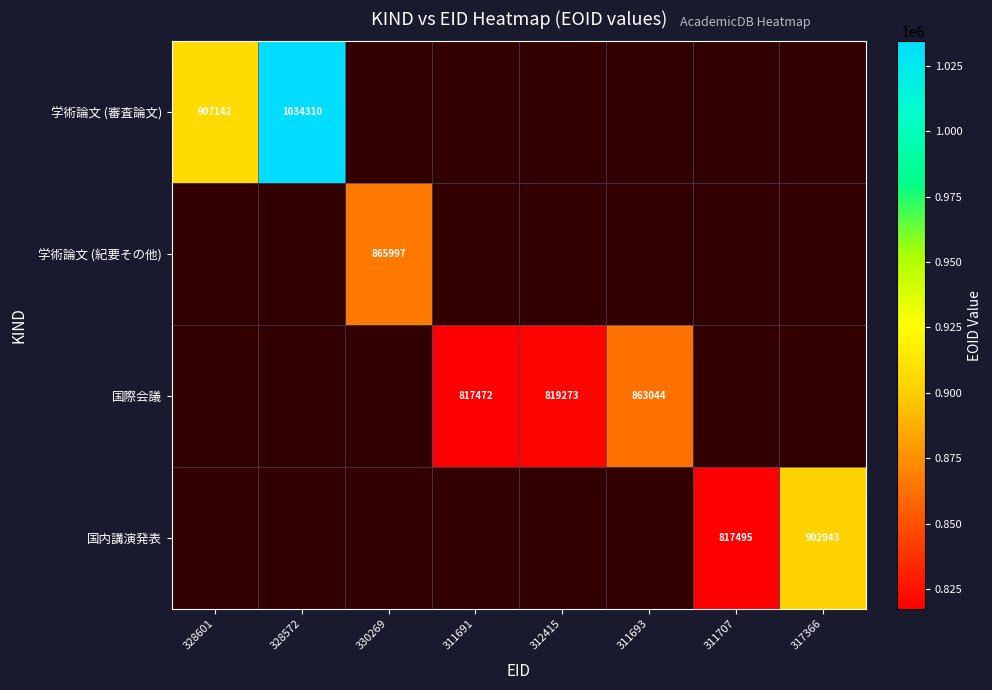

The value of 国際会議 at 311691 is 817472. True or false?

True